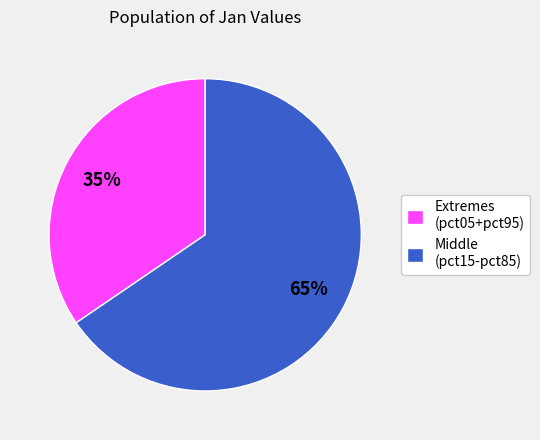

To the nearest percent, what is the average slice percentage?

50%